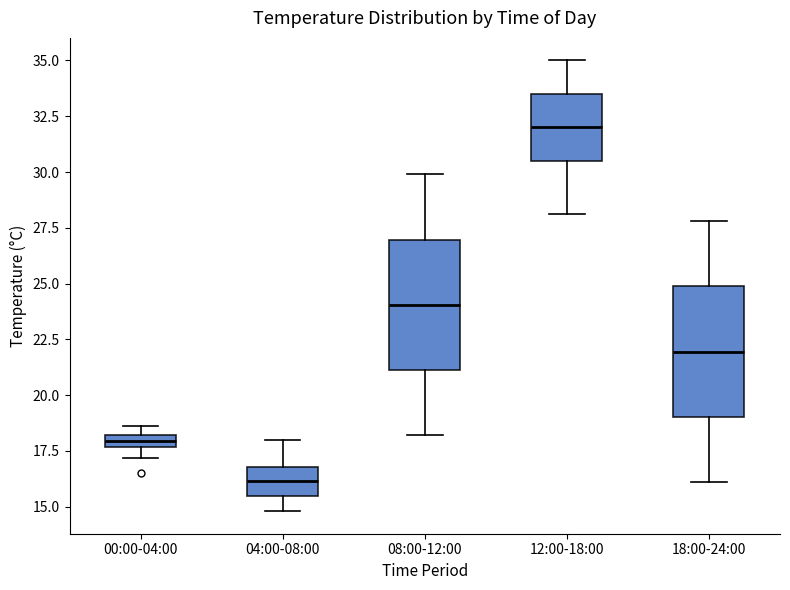

Which box's median line is the lowest?

04:00-08:00